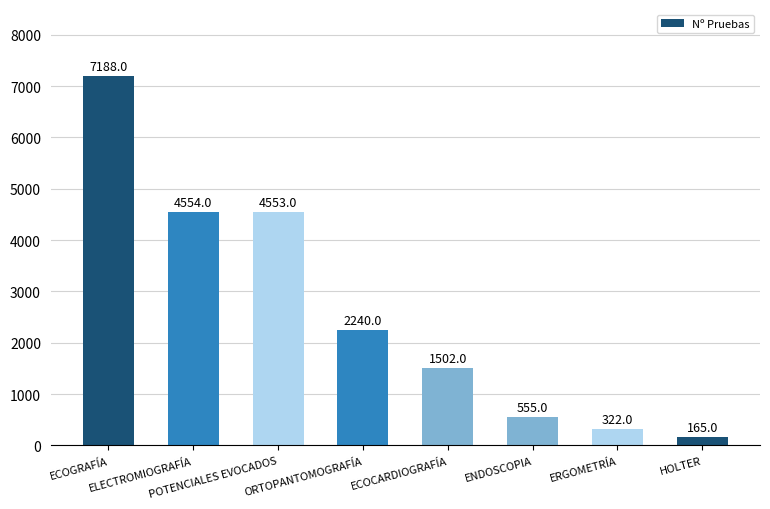

The chart shows a value of 1502 at ECOCARDIOGRAFÍA. True or false?

True